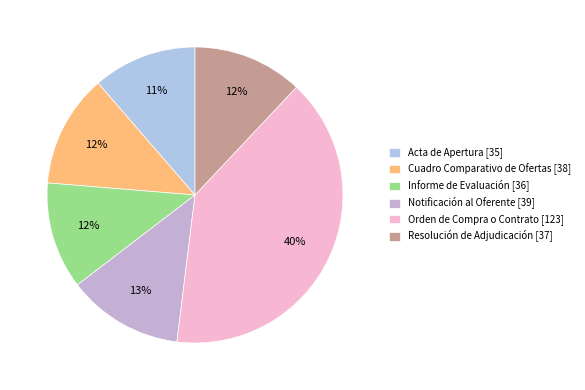

What is the total percentage of Resolución de Adjudicación and Orden de Compra o Contrato?

51.9%